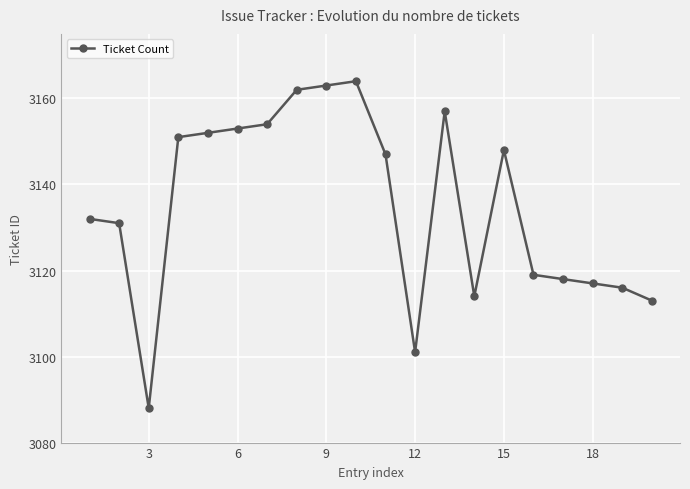

What is the sum of all values?

62700